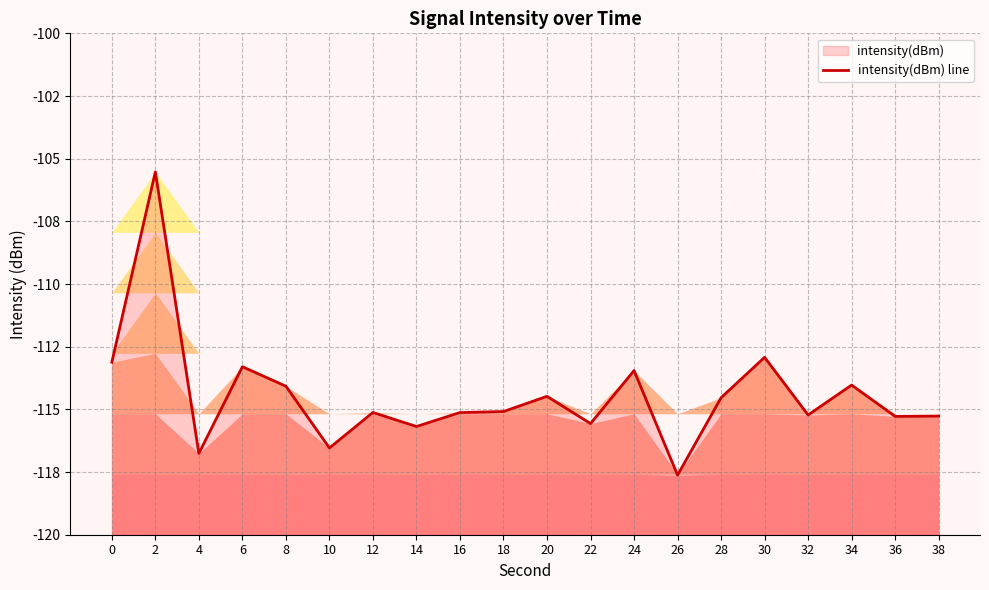

How many values exceed -115?

9